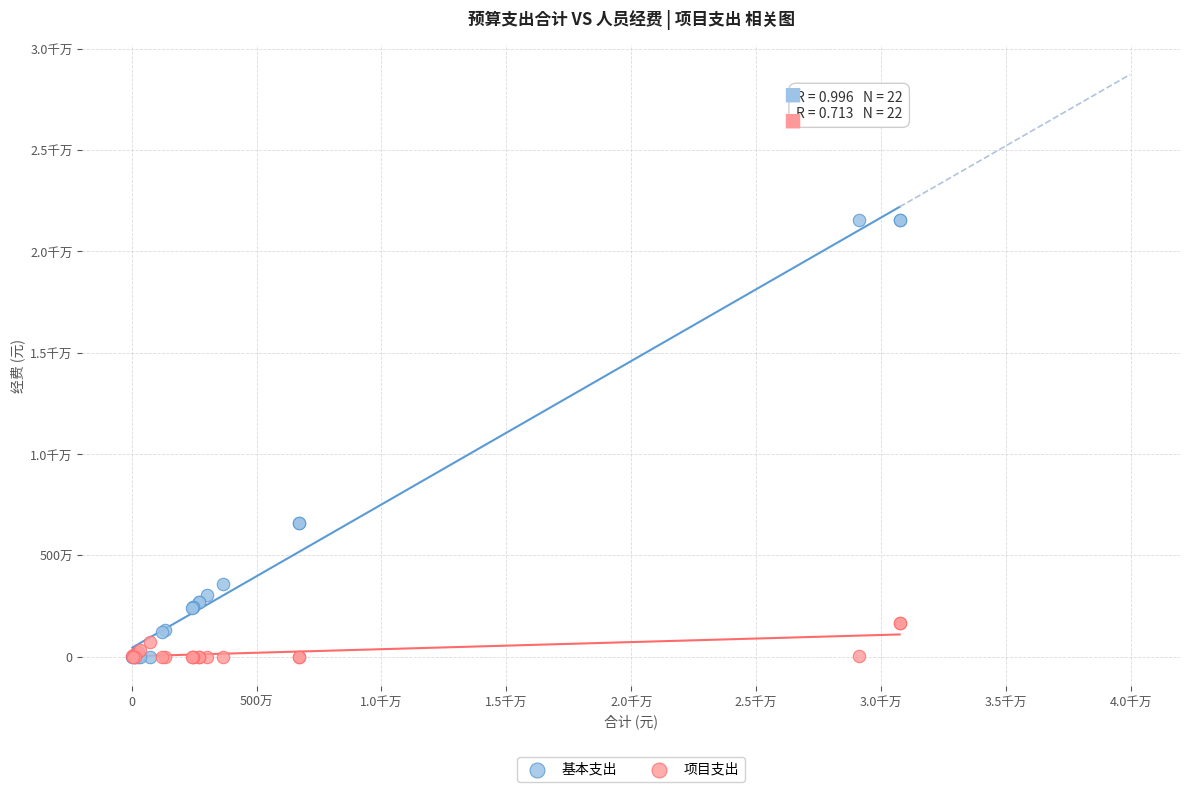

What are all the series names shown in the legend?

基本支出, 项目支出